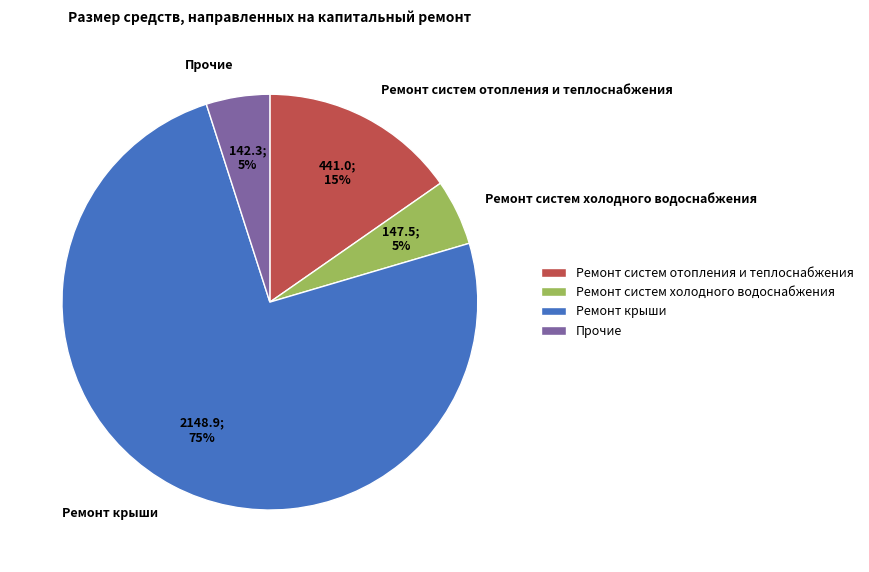

What percentage is the Ремонт систем отопления и теплоснабжения slice, to the nearest percent?

15%